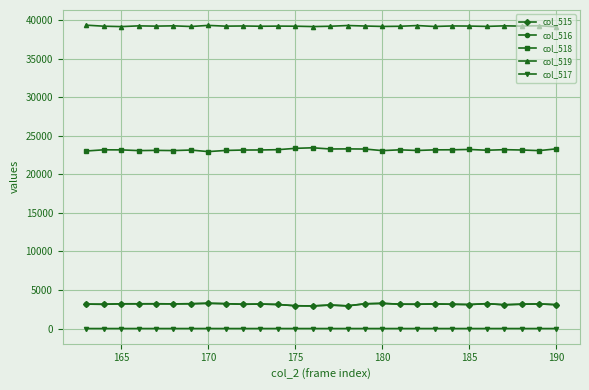

What is the sum of all col_516 values?

88145